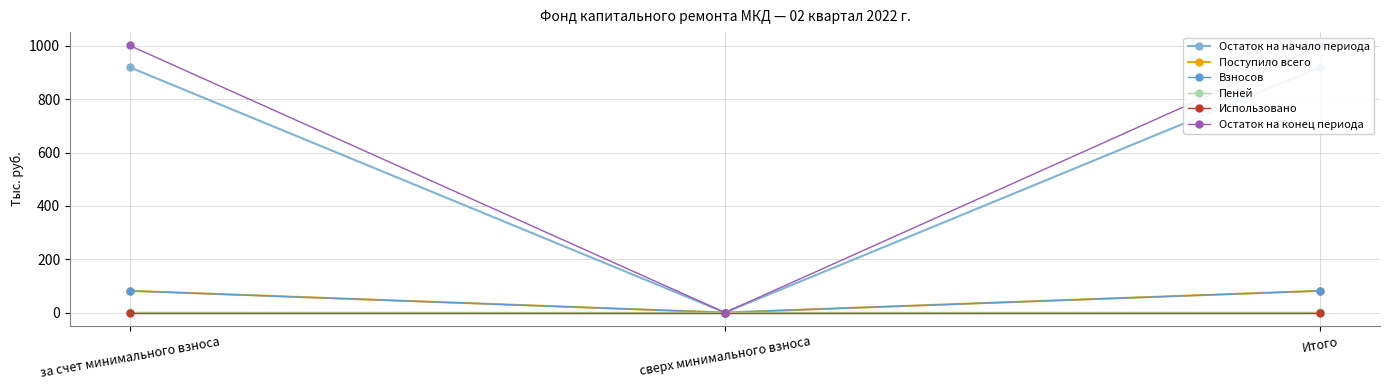

At how many categories does at least one series exceed 513?

2